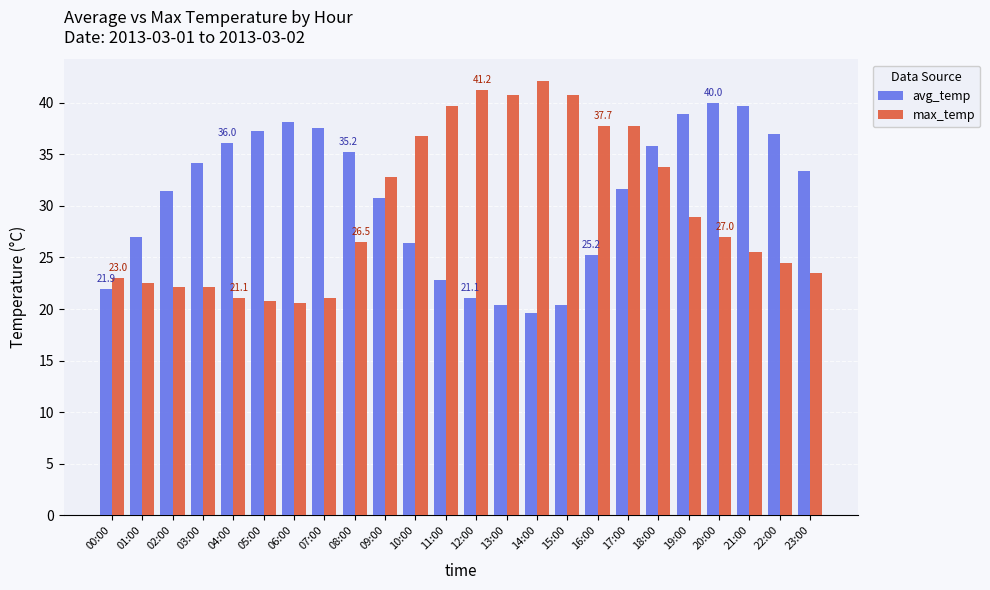

What is the maximum value shown in the chart?

42.1